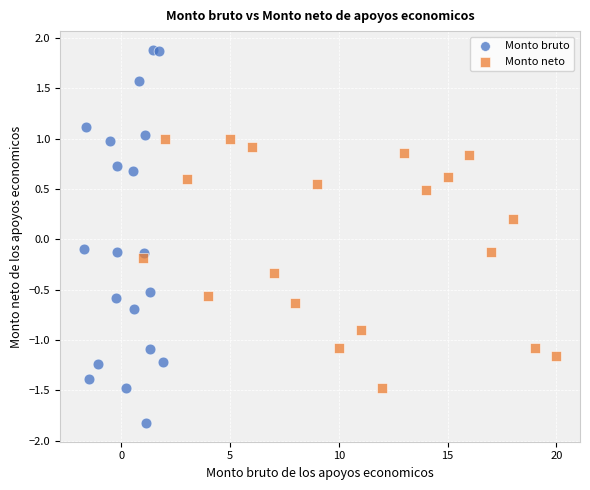

What are all the series names shown in the legend?

Monto bruto, Monto neto